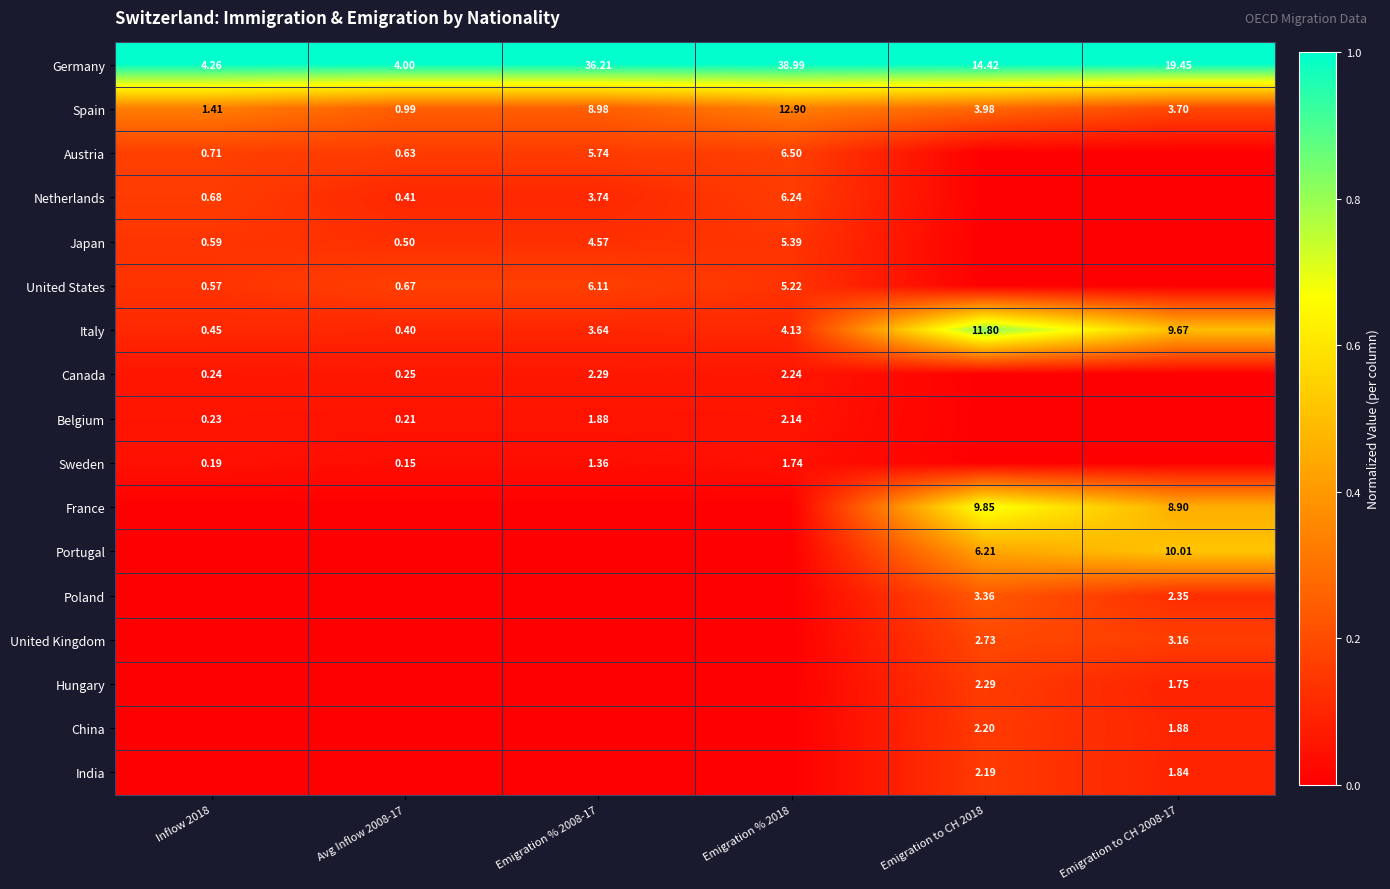

Is it true that Sweden equals 0.0 at Inflow 2018?

True